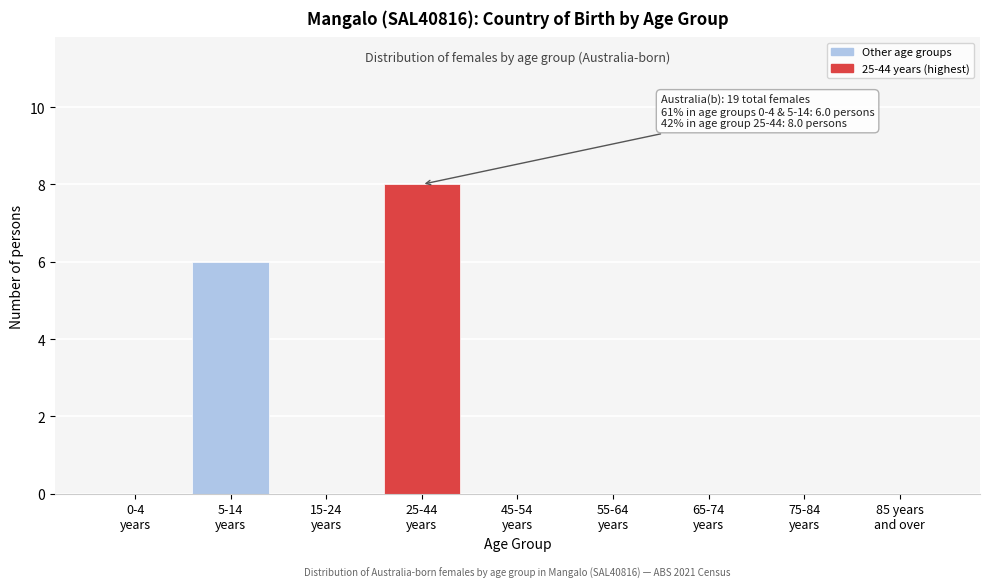

What is the sum of all values?

14